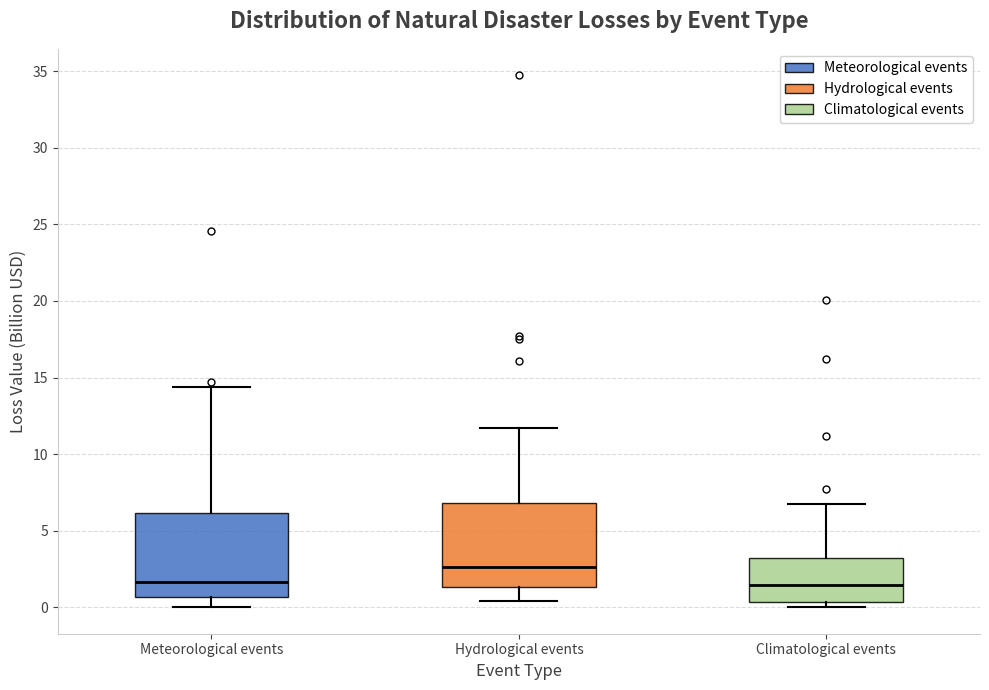

Reading left to right, read every box against the y-axis: the position of its median line, the range the box covers, and the ends of its whiskers. The values are not printed on the chart, so give them approximately, as read against the axis.

Meteorological events: median 1.5, box 0.5 to 6.0, whiskers 0.0 to 14.5
Hydrological events: median 2.5, box 1.5 to 7.0, whiskers 0.5 to 11.5
Climatological events: median 1.5, box 0.5 to 3.0, whiskers 0.0 to 6.5